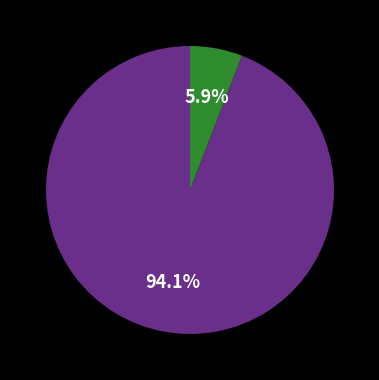

Is there a majority slice in this chart?

Yes